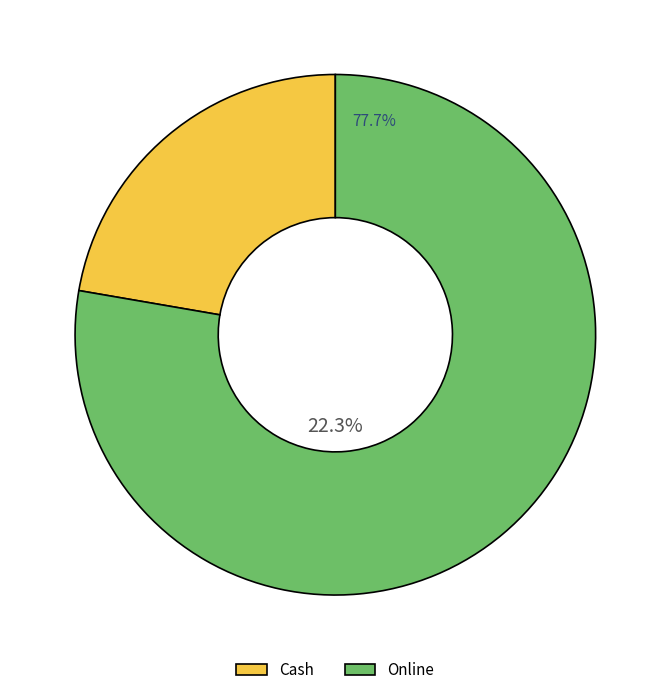

True or false: Online accounts for 78% of the total.

True